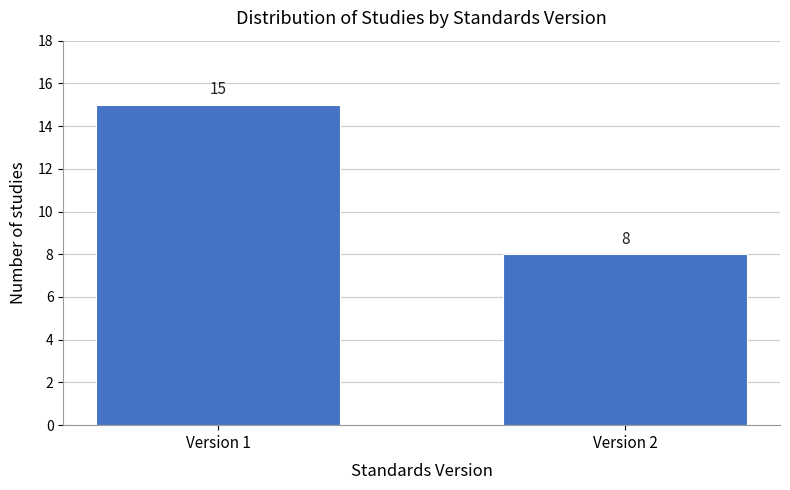

Reading right to left, list all the values displayed in this chart.

Version 2=8	Version 1=15